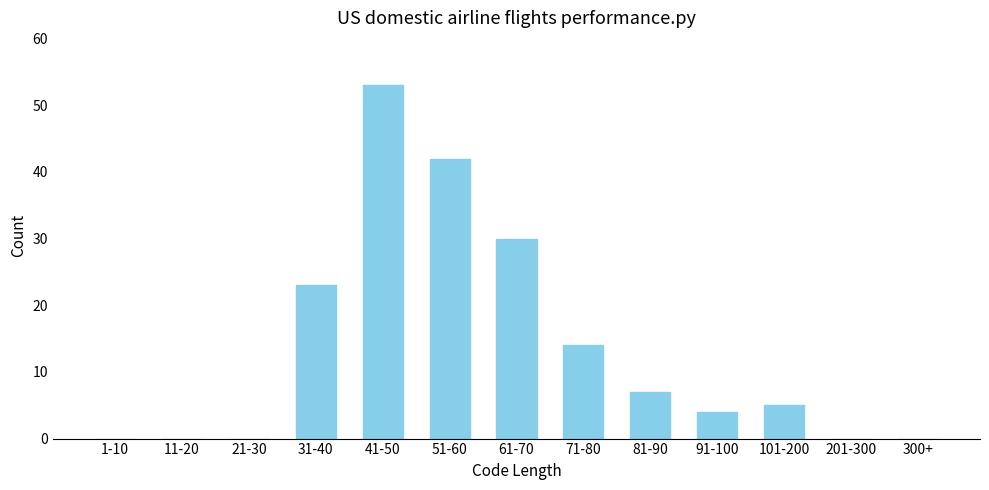

Reading right to left, what are all the values shown in this chart?

300+=0	201-300=0	101-200=5	91-100=4	81-90=7	71-80=14	61-70=30	51-60=42	41-50=53	31-40=23	21-30=0	11-20=0	1-10=0